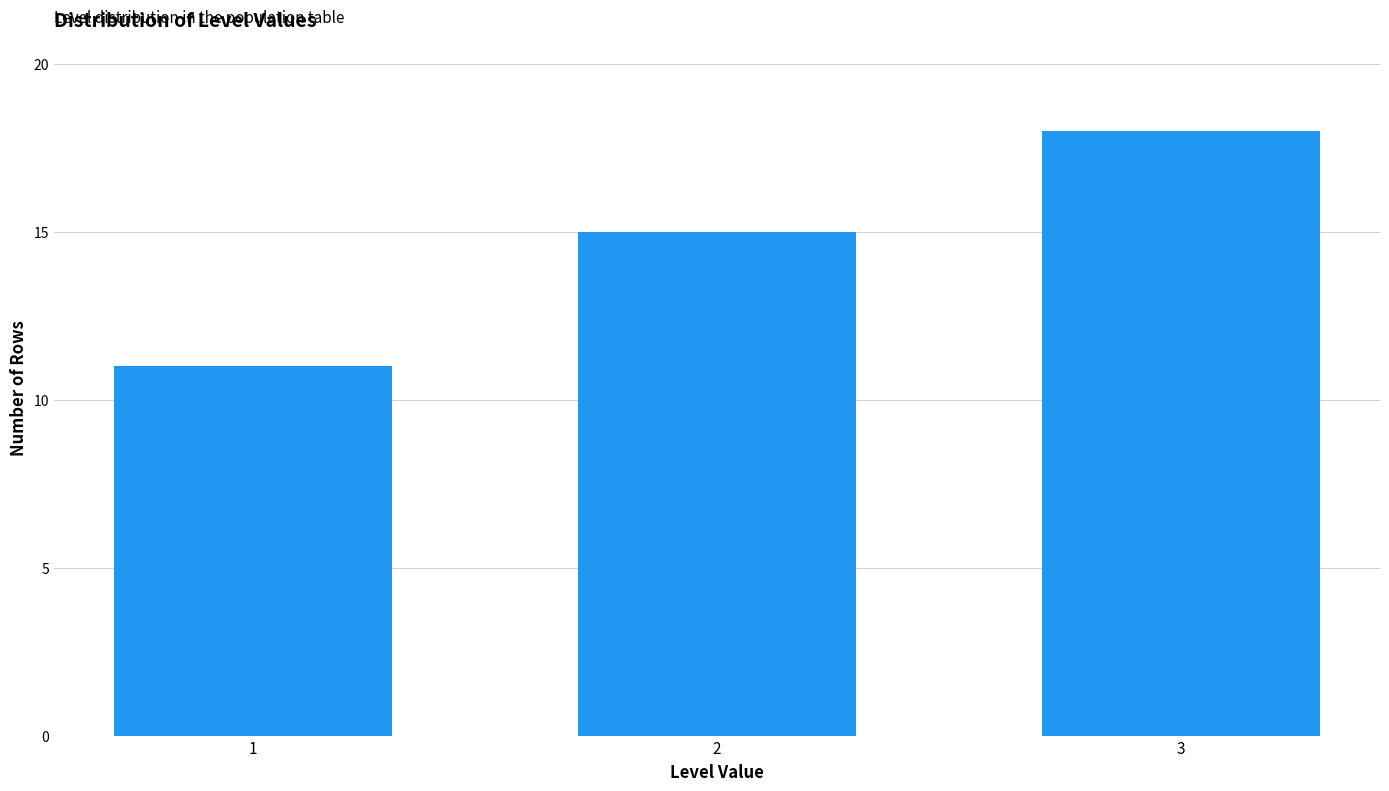

Reading left to right, transcribe all the data shown in this chart.

11	15	18